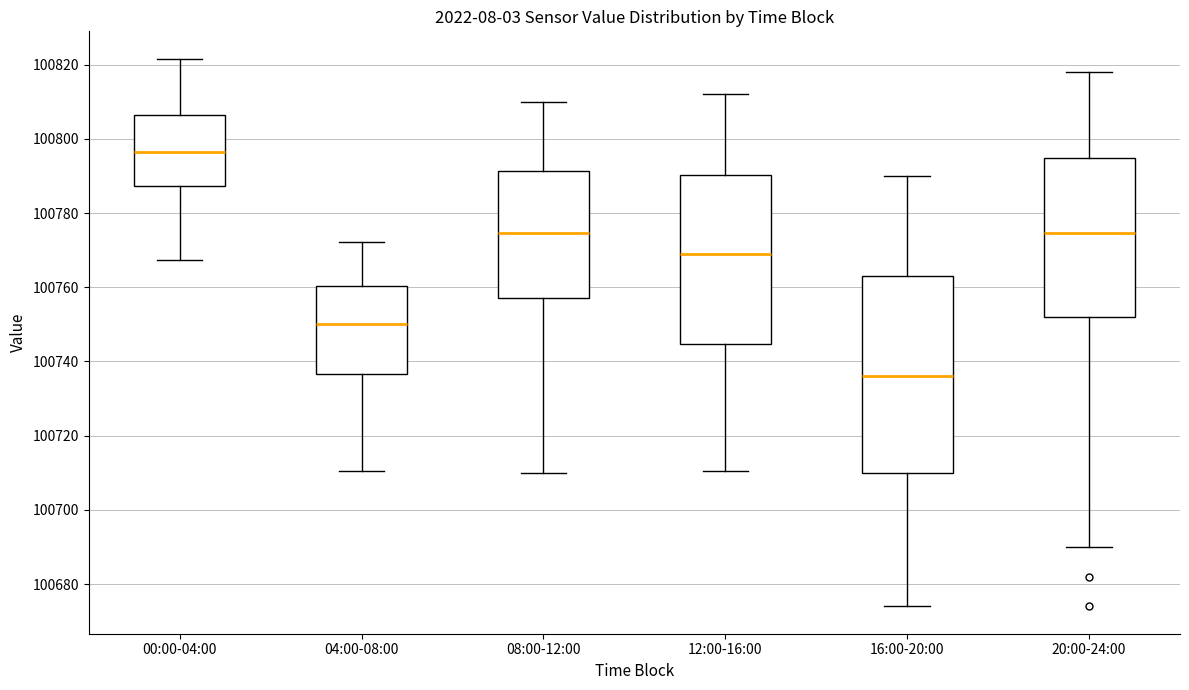

Which box is the tallest, from its lower edge to its upper edge?

16:00-20:00